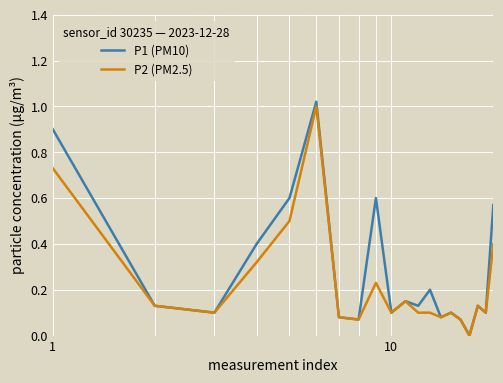

Which series has the largest range (max minus min)?

P1 (PM10)